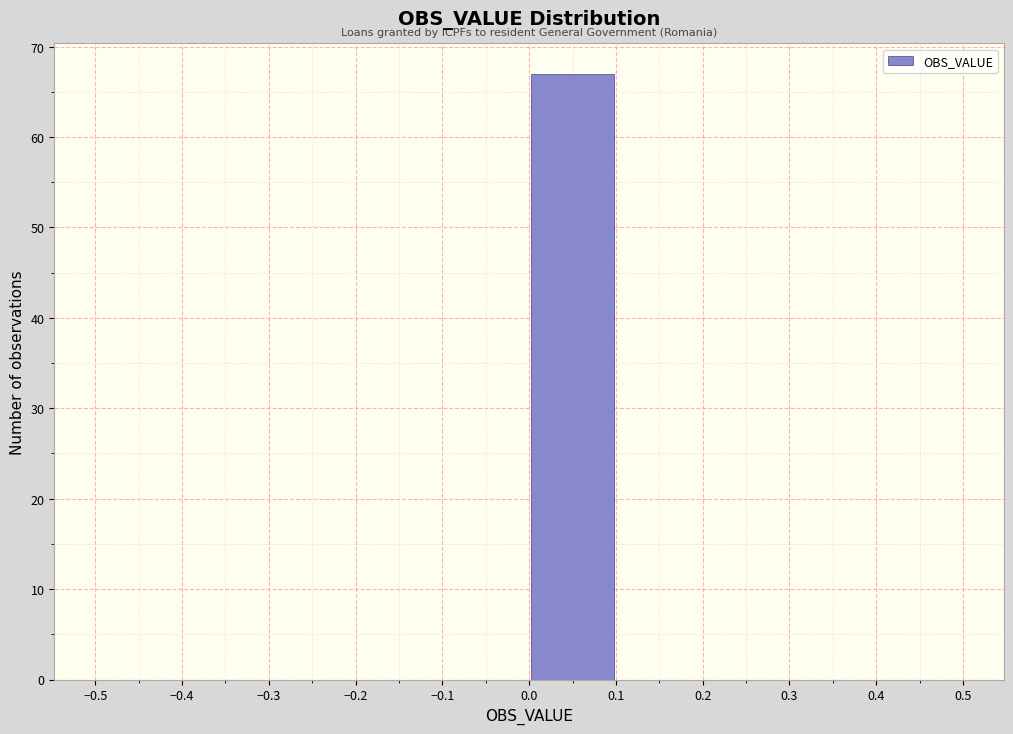

Which range on the x-axis has the tallest bar?

0.0 to 0.1